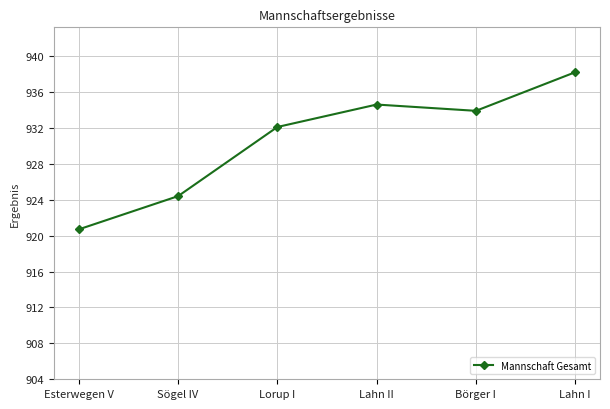

The chart shows a value of 453.4 at Lorup I. True or false?

False